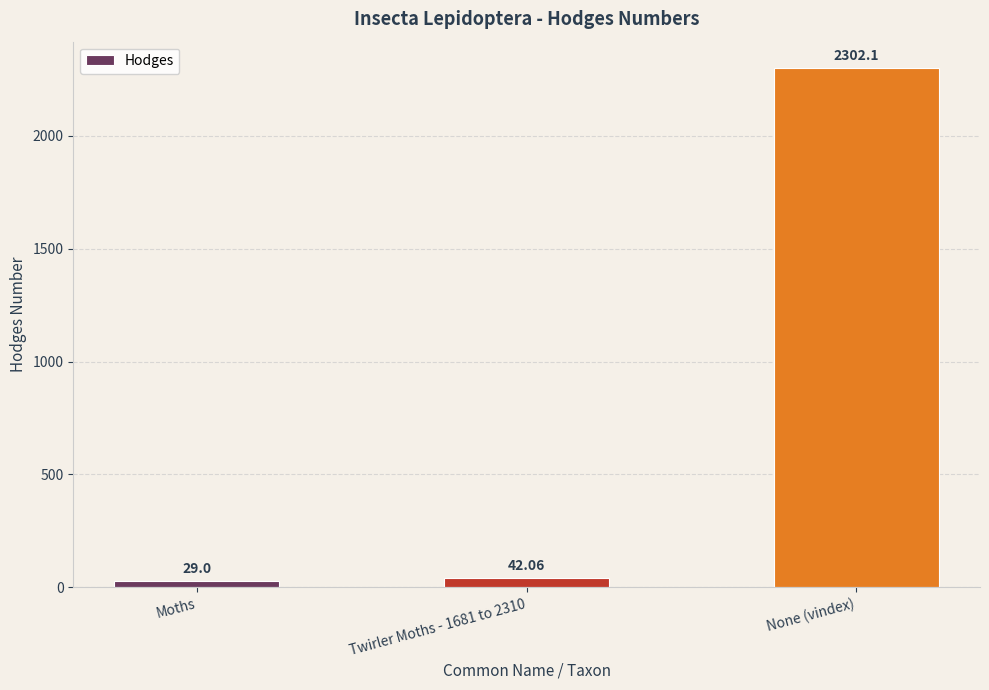

Which category has the lowest value across all series?

Moths